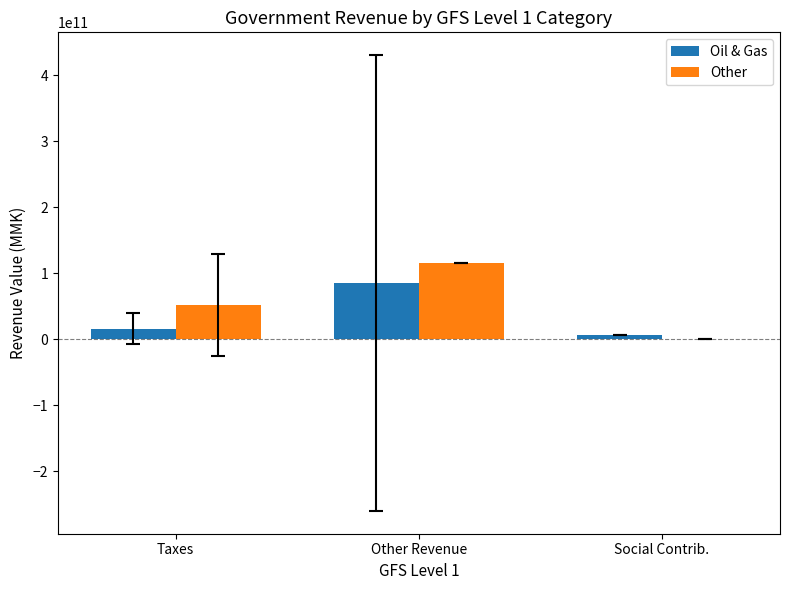

Count the number of data series in this chart.

2